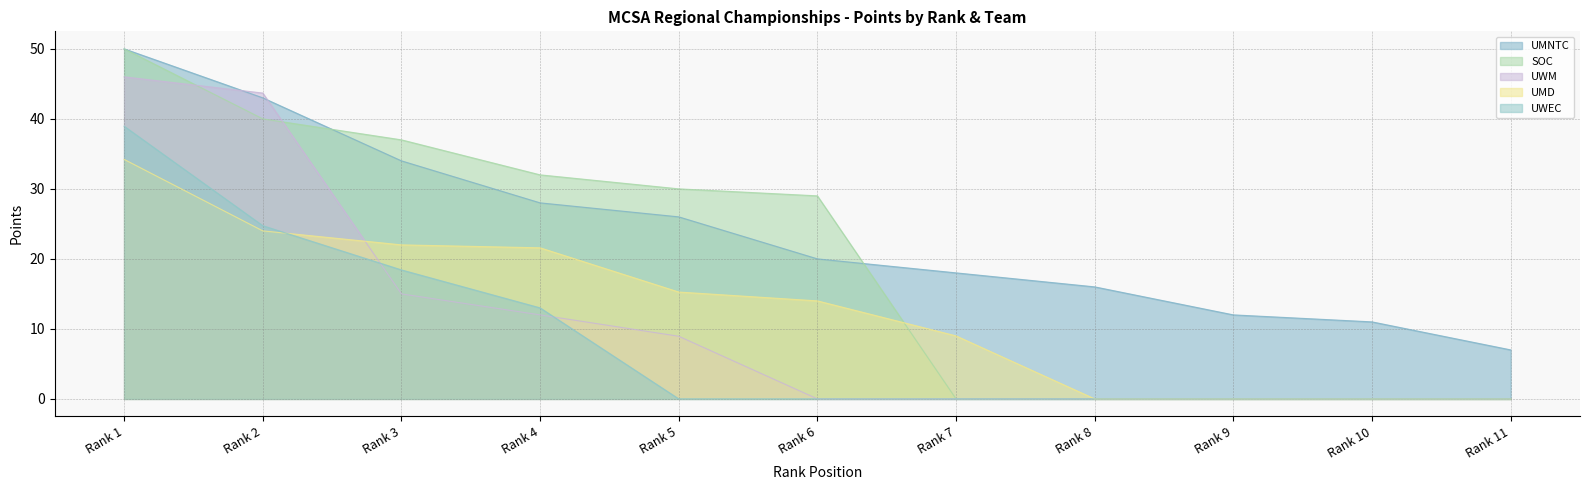

Reading right to left, transcribe all the data shown in this chart.

UMNTC: 7.0	11.0	12.0	16.0	18.0	20.0	26.0	28.0	34.0	43.0	50.0
SOC: 0.0	0.0	0.0	0.0	0.0	29.0	30.0	32.0	37.0	40.0	50.0
UWM: 0.0	0.0	0.0	0.0	0.0	0.0	8.9	12.0	15.0	43.7	46.0
UMD: 0.0	0.0	0.0	0.0	9.0	14.0	15.3	21.6	22.0	24.0	34.2
UWEC: 0.0	0.0	0.0	0.0	0.0	0.0	0.0	13.0	18.4	24.7	38.9